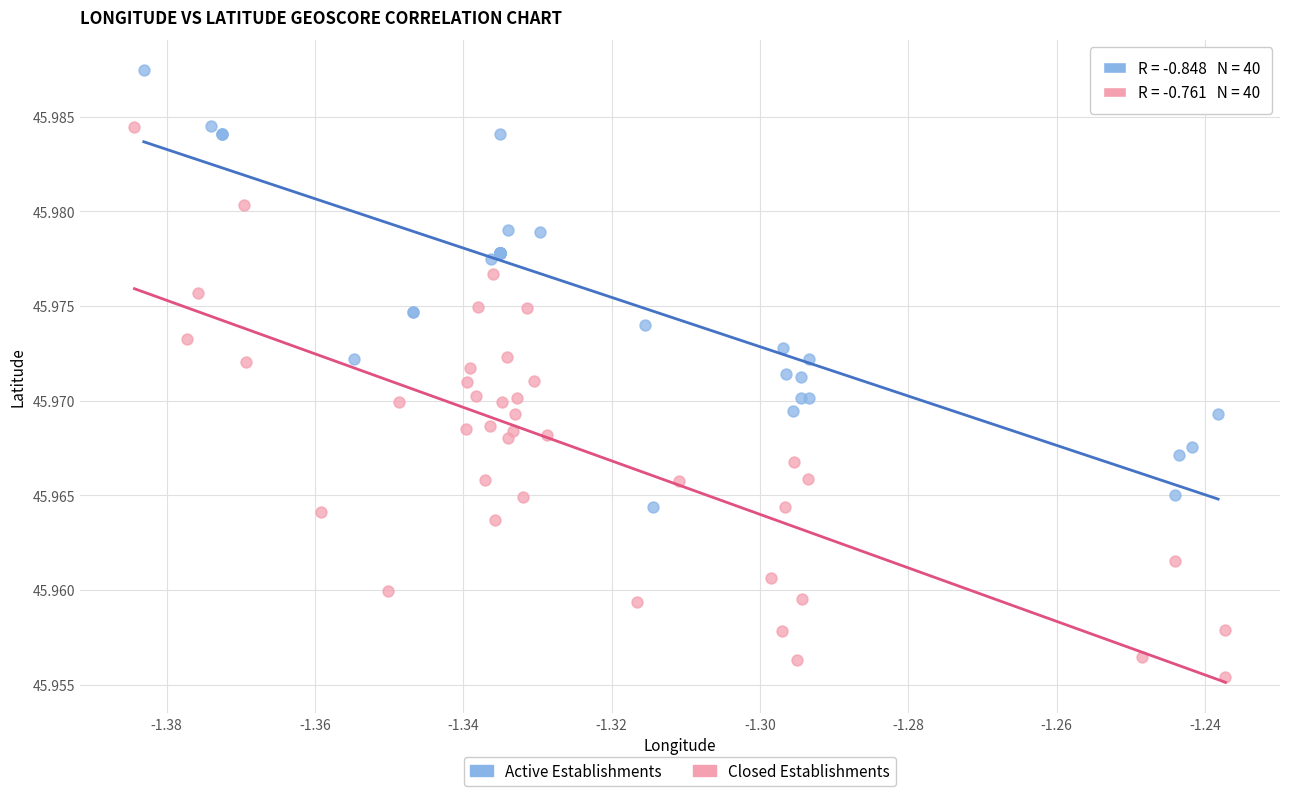

Which series reaches the maximum Y coordinate?

Active Establishments